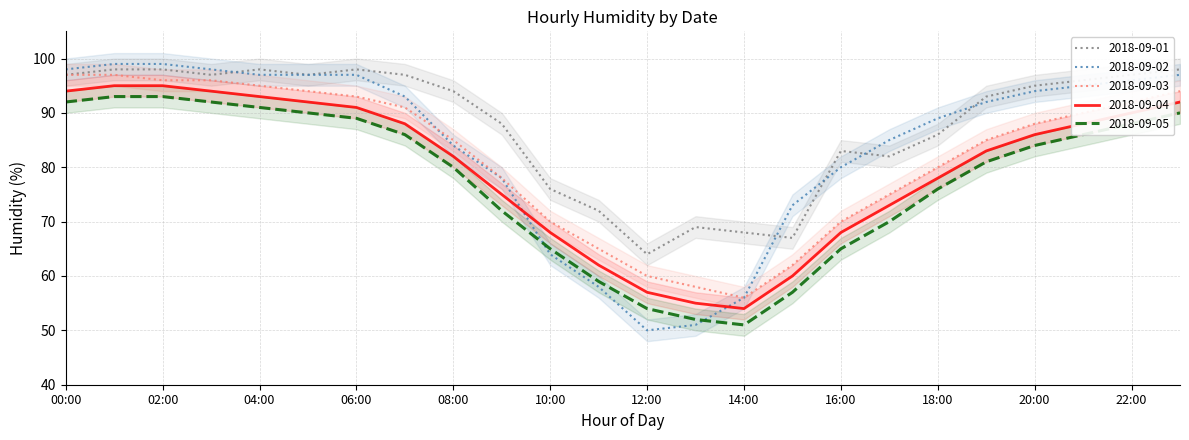

Does the chart have visible grid lines?

Yes